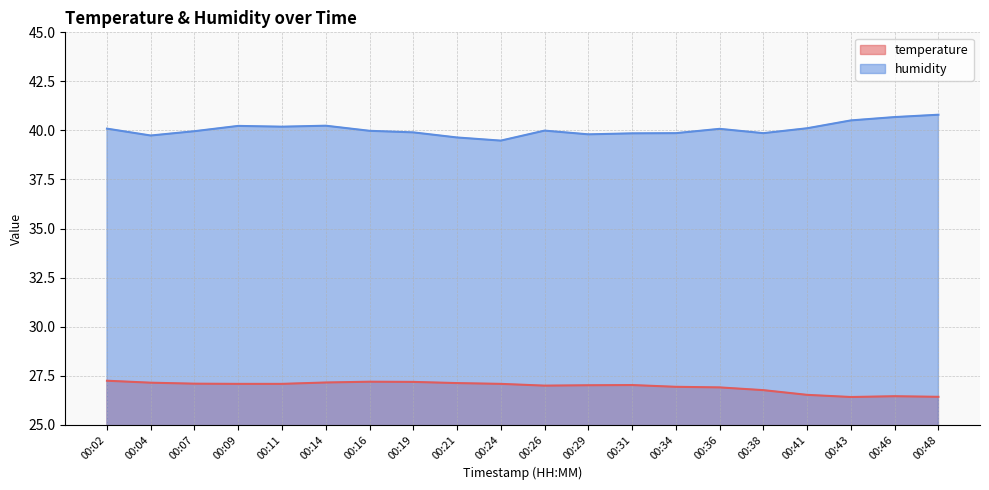

Rank the categories by humidity value from lowest to highest.

00:24, 00:21, 00:04, 00:29, 00:31, 00:34, 00:38, 00:19, 00:07, 00:16, 00:26, 00:36, 00:02, 00:41, 00:11, 00:09, 00:14, 00:43, 00:46, 00:48